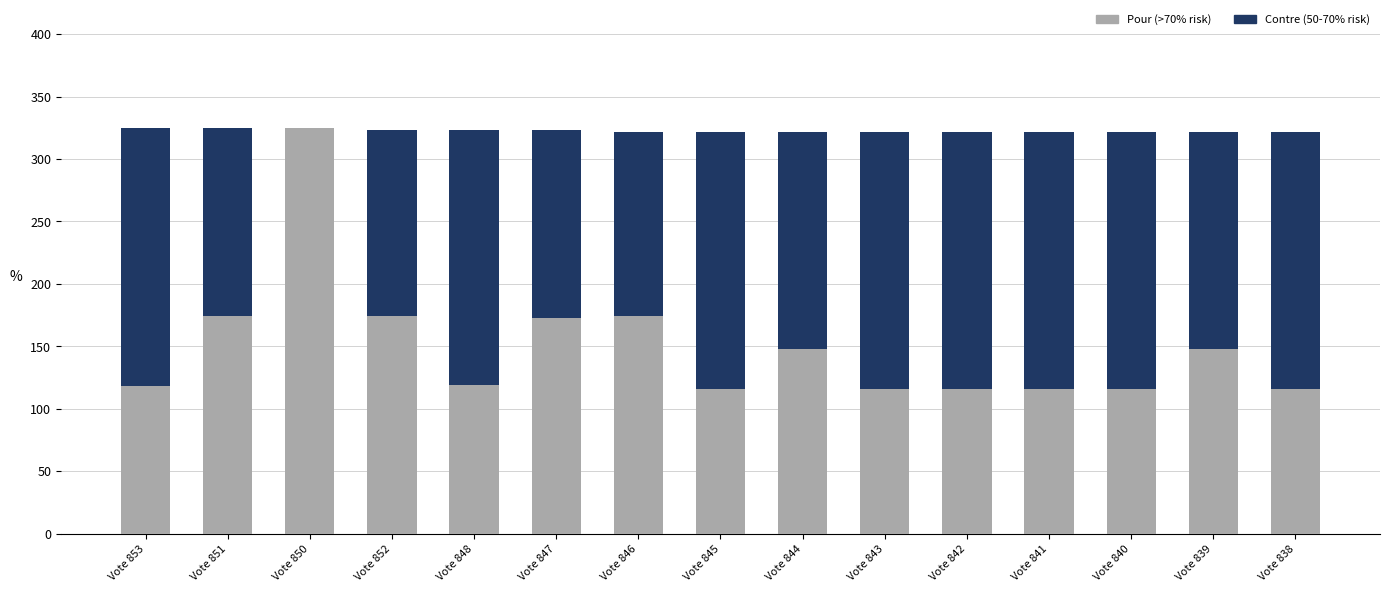

True or false: Pour (>70% risk) has a value of 198 at Vote 853.

False